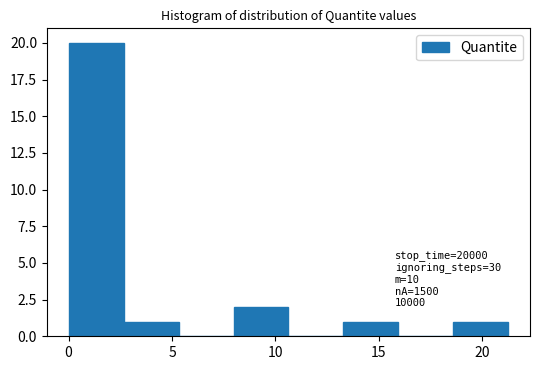

Over which range of the x-axis is the bar tallest?

0.0 to 2.5